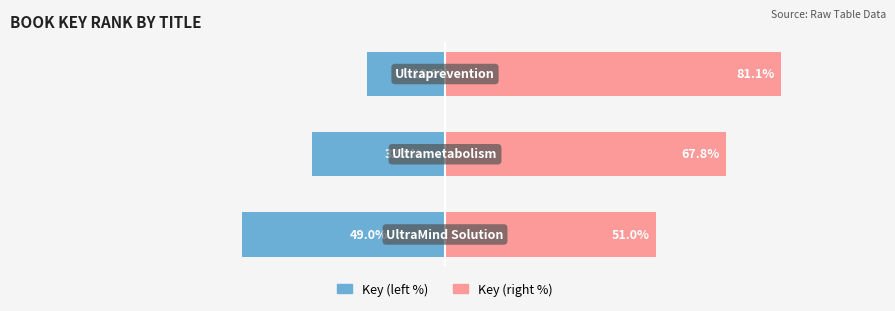

Is the value of Key (right) at 1 greater than the value of Key (left) at 2?

Yes